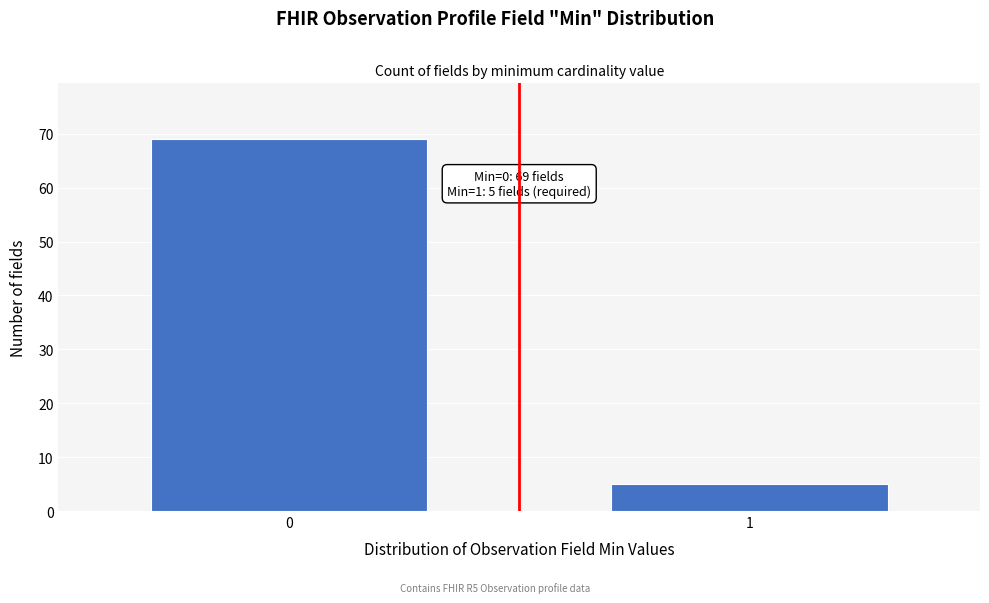

Reading left to right, extract all data points from this chart.

0=69	1=5